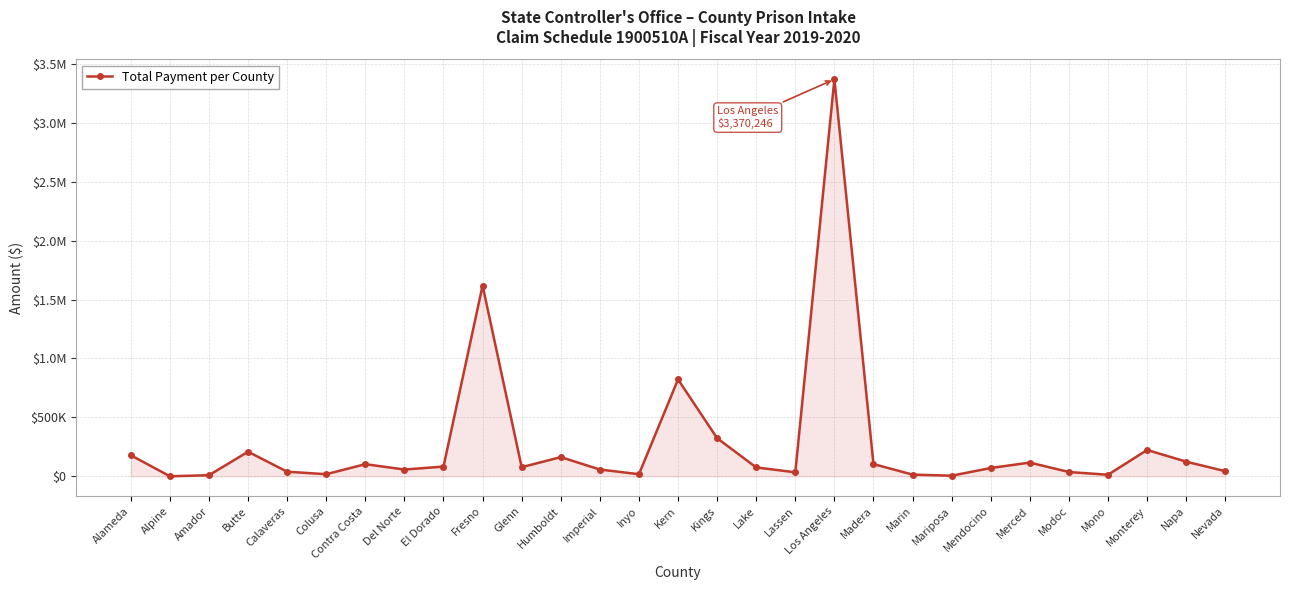

Does the chart have visible grid lines?

Yes